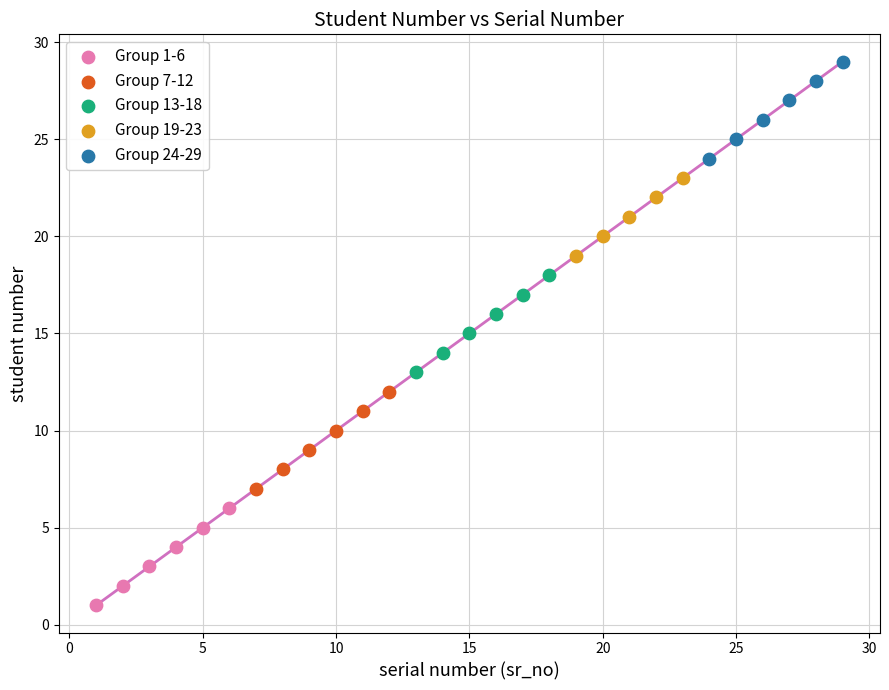

What are all the series names shown in the legend?

Group 1-6, Group 7-12, Group 13-18, Group 19-23, Group 24-29